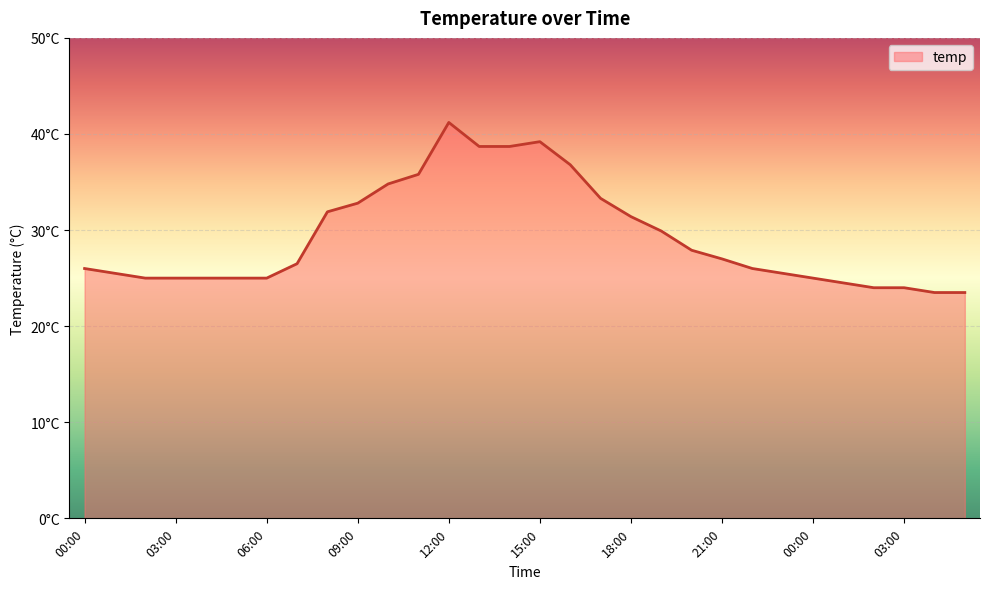

Where does the data first go above 26?

07:00